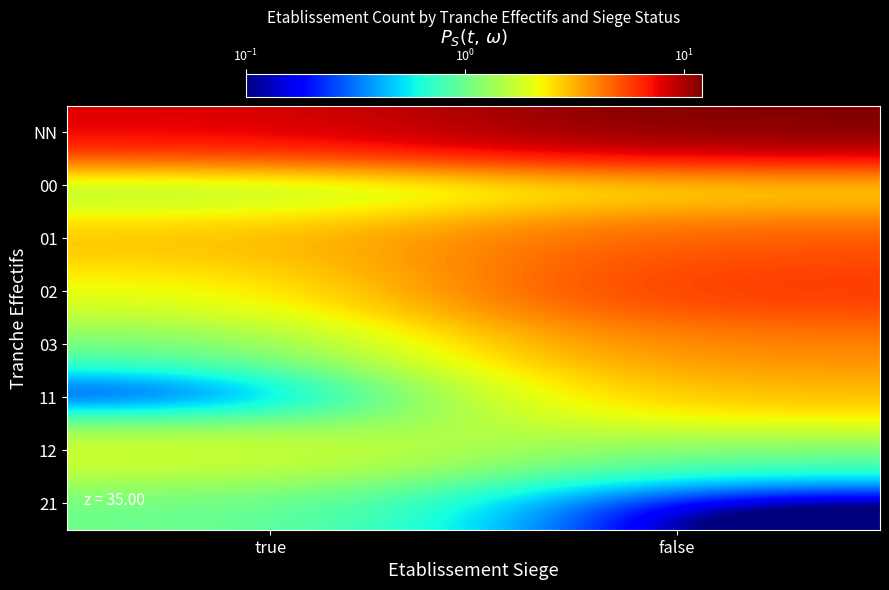

What is the total value across all series at true?

18.0